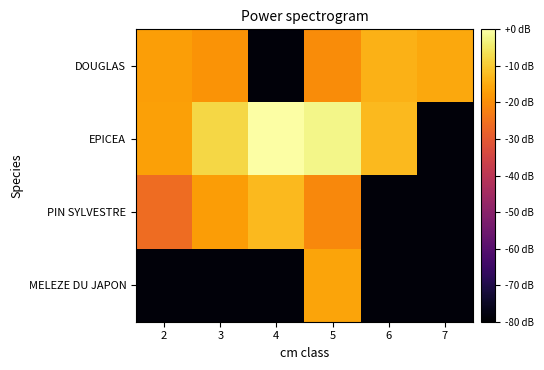

How many series are shown in this chart?

4